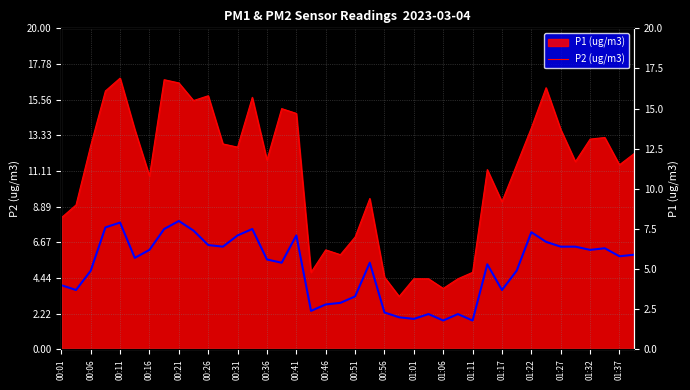

What is the change in value from 01:27 to 28?

-0.6